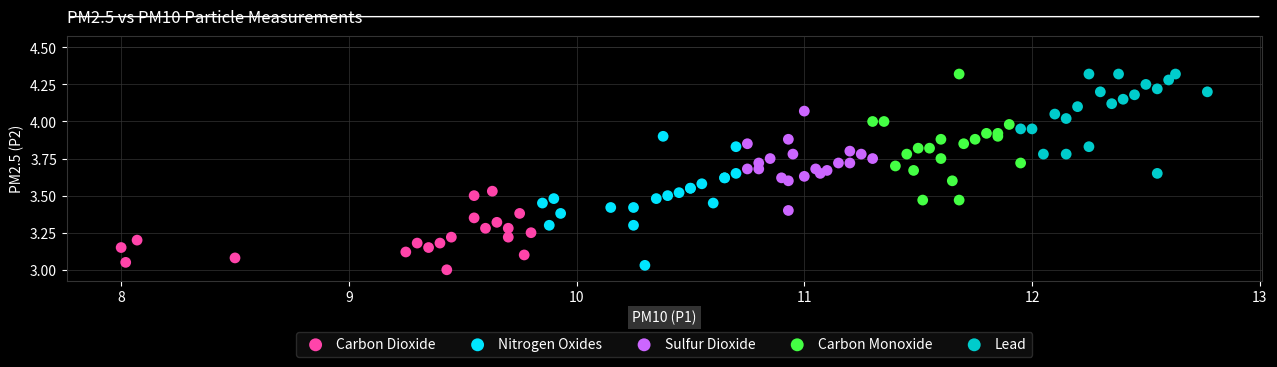

What are all the series names shown in the legend?

Carbon Dioxide, Nitrogen Oxides, Sulfur Dioxide, Carbon Monoxide, Lead